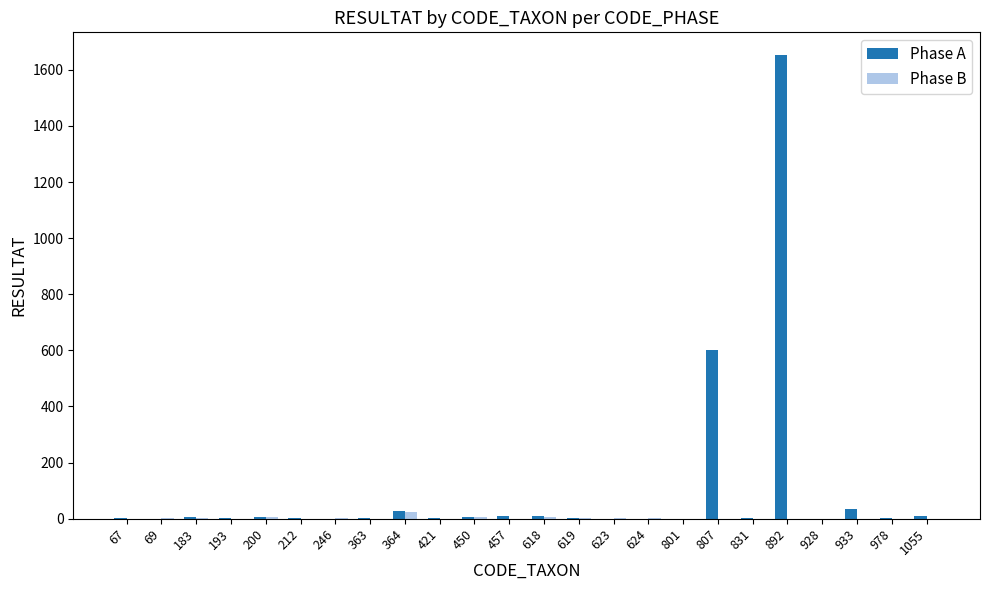

Count the number of data series in this chart.

2